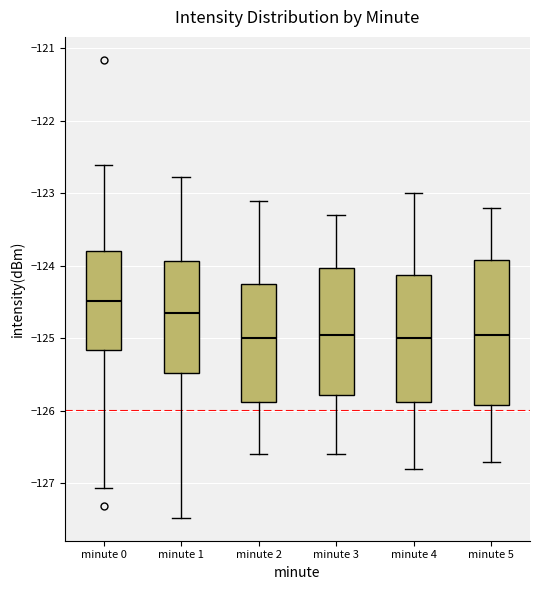

Reading left to right, transcribe this box plot: for each box, give where its median line is, the range the box spans, and where its two whiskers end, as read against the y-axis. The values are not printed on the chart, so give them approximately, as read against the axis.

minute 0: median -124.5, box -125.2 to -123.8, whiskers -127.1 to -122.6
minute 1: median -124.6, box -125.5 to -123.9, whiskers -127.5 to -122.8
minute 2: median -125.0, box -125.9 to -124.2, whiskers -126.6 to -123.1
minute 3: median -124.9, box -125.8 to -124.0, whiskers -126.6 to -123.3
minute 4: median -125.0, box -125.9 to -124.1, whiskers -126.8 to -123.0
minute 5: median -124.9, box -125.9 to -123.9, whiskers -126.7 to -123.2